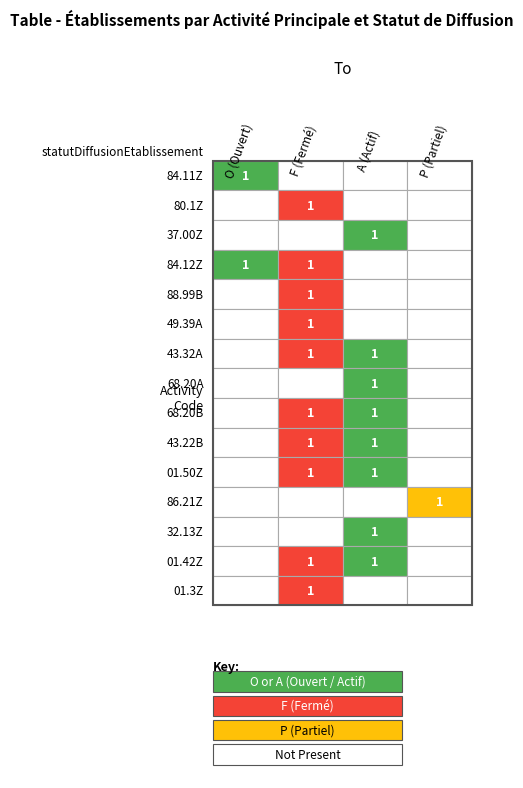

Count the 01.50Z values in the range 0 to 1.

4